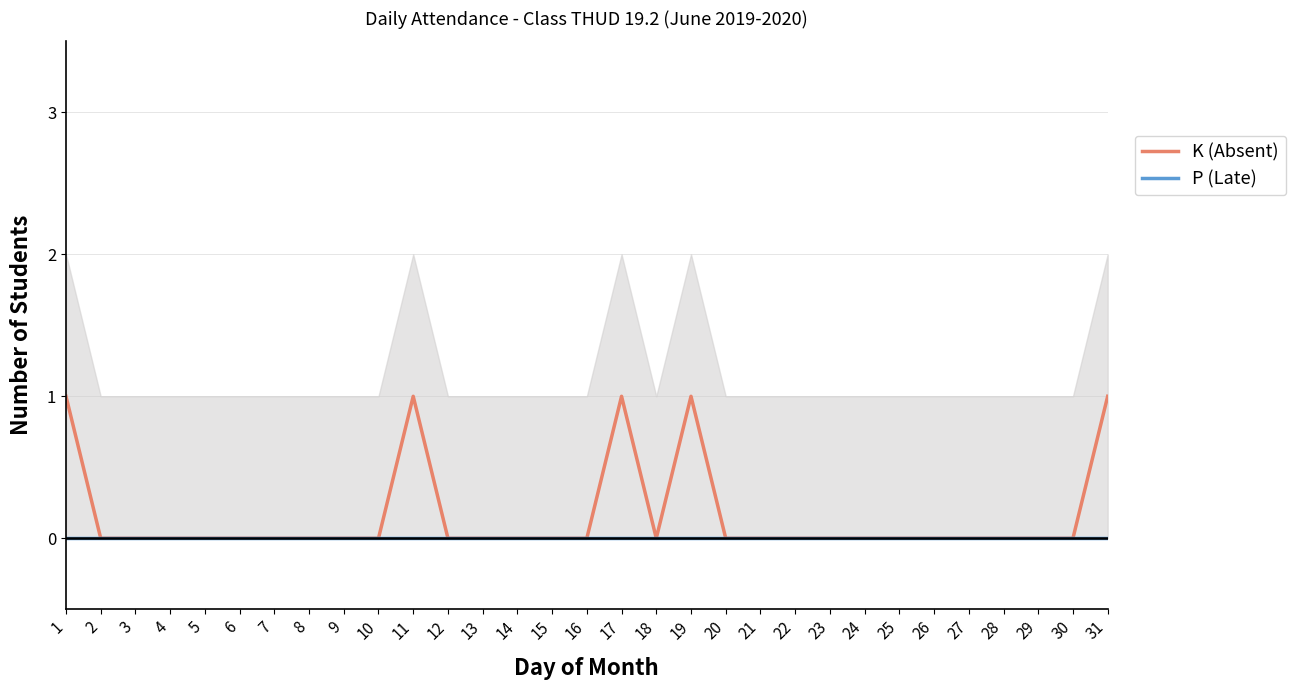

How many positive values does the K (Absent) series have?

5